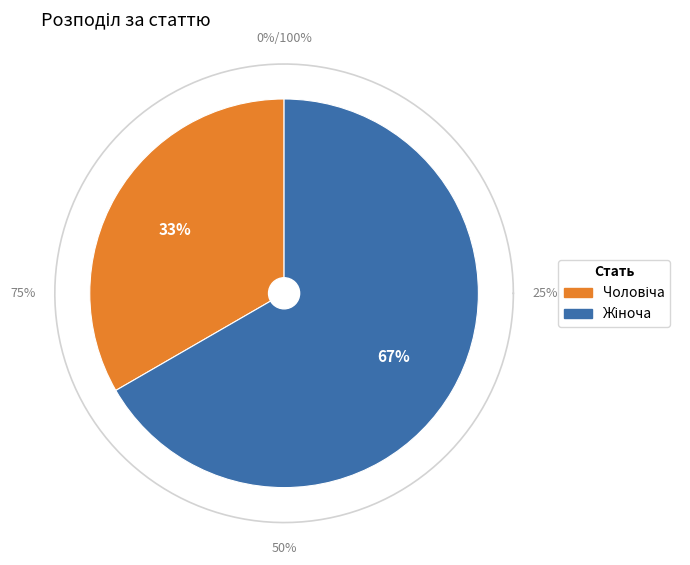

How many segments does this pie chart have?

2